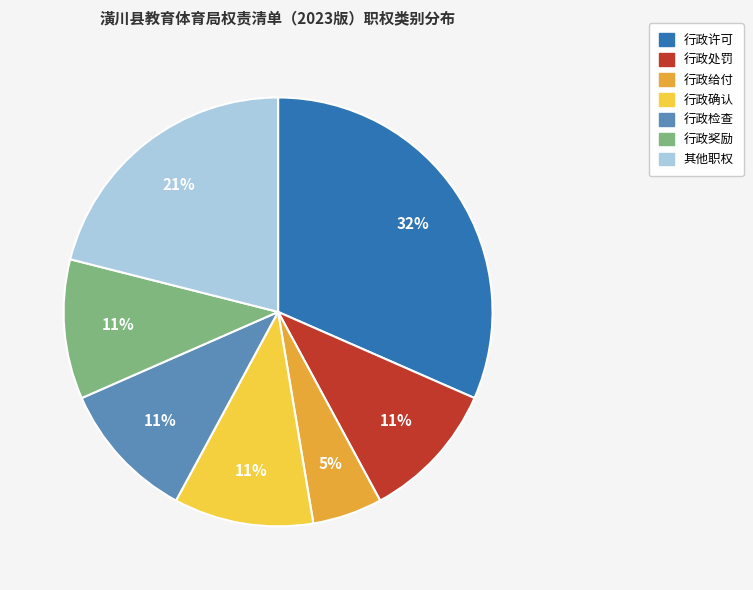

To the nearest percent, what is the difference between the largest and smallest slice percentages?

26%